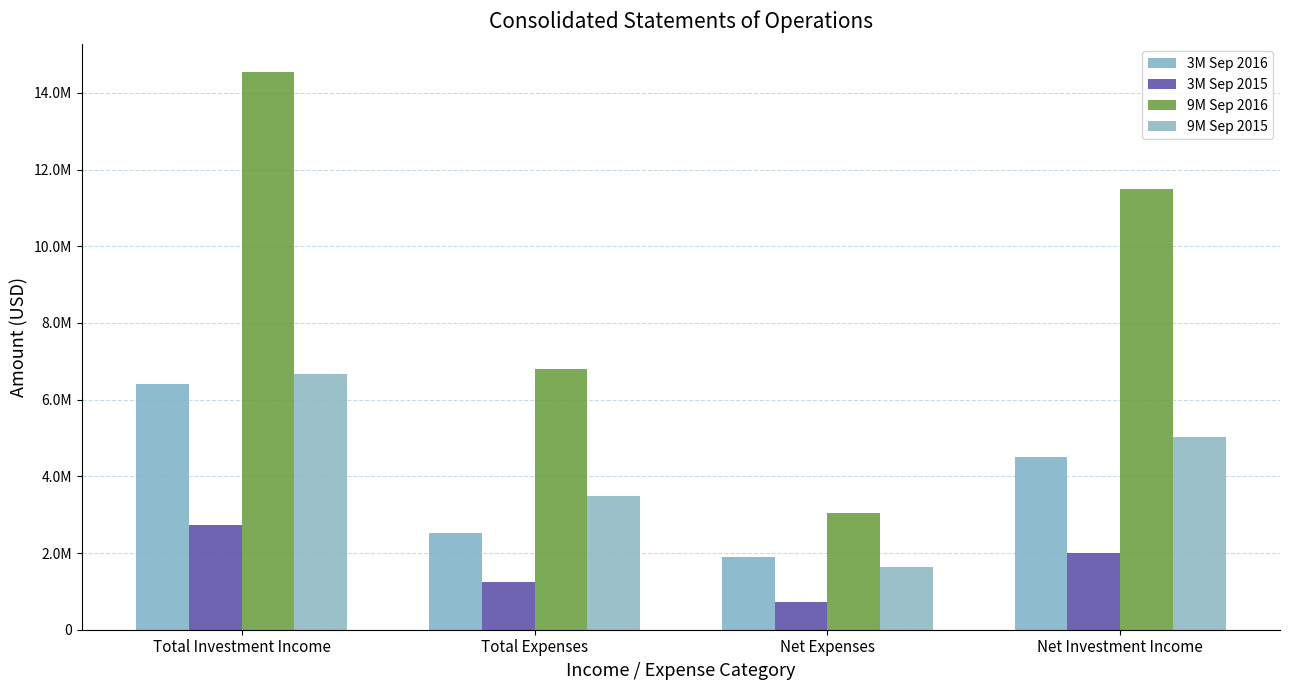

What is the label of the 2nd bar from the left?

Total Expenses